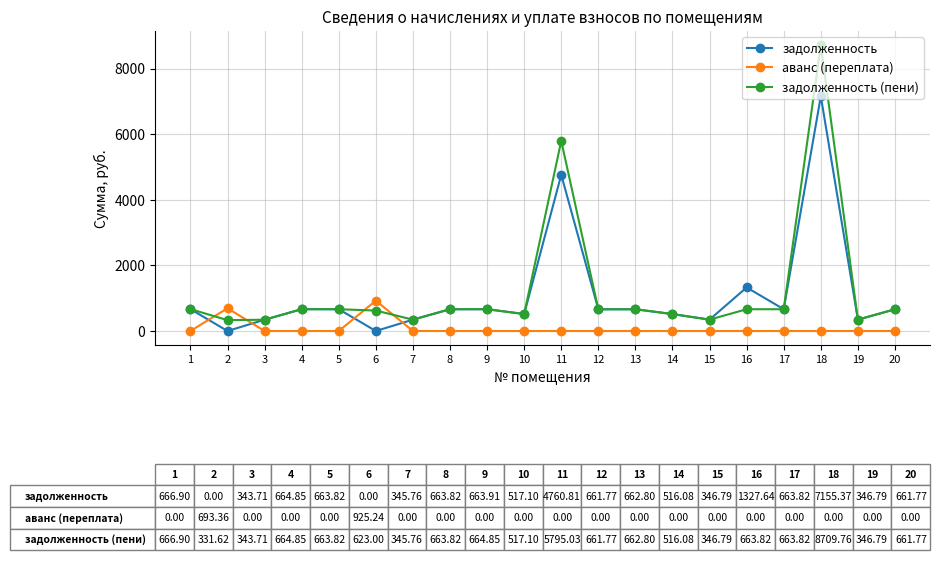

What is the value of the задолженность (пени) point at the 11th from the left?

5795.0